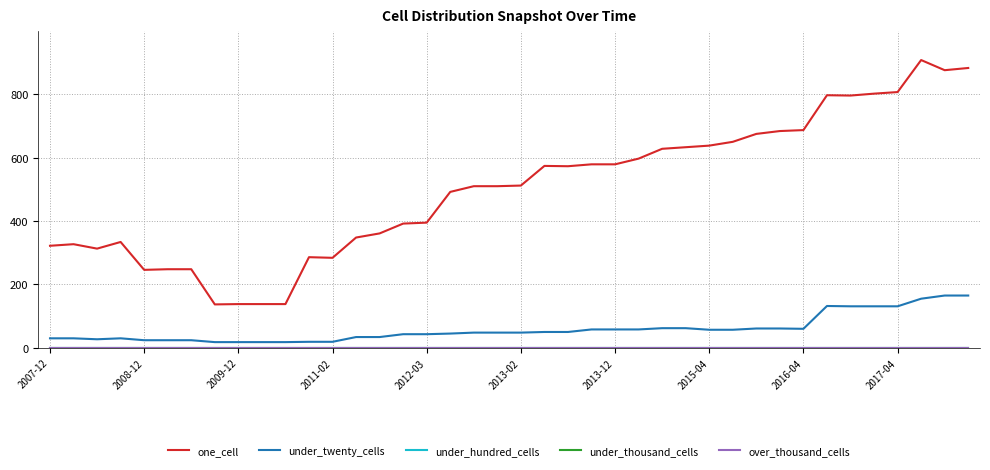

Does the chart display data point markers on the line(s)?

No